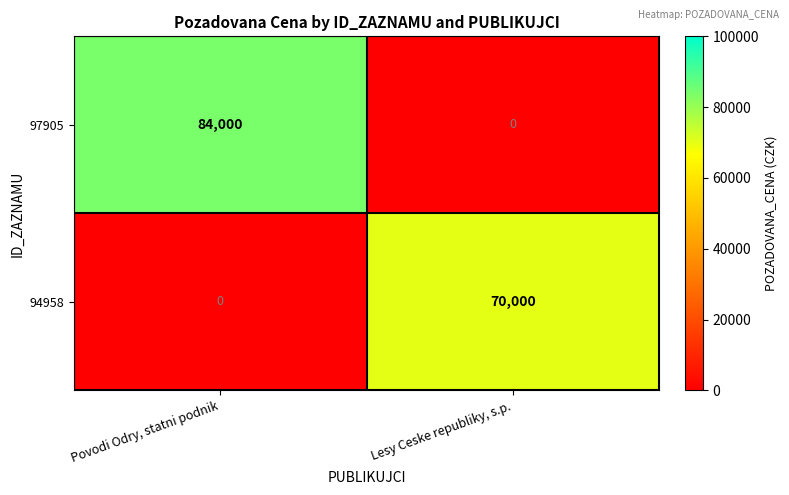

Count the number of categories in the chart.

2